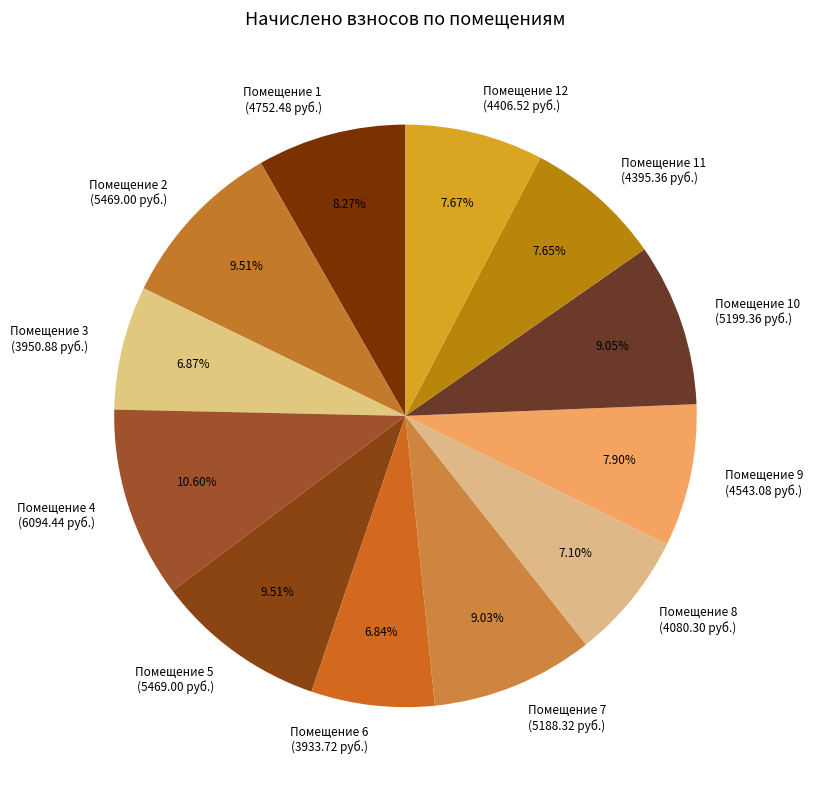

Is there any slice that represents more than half of the pie?

No